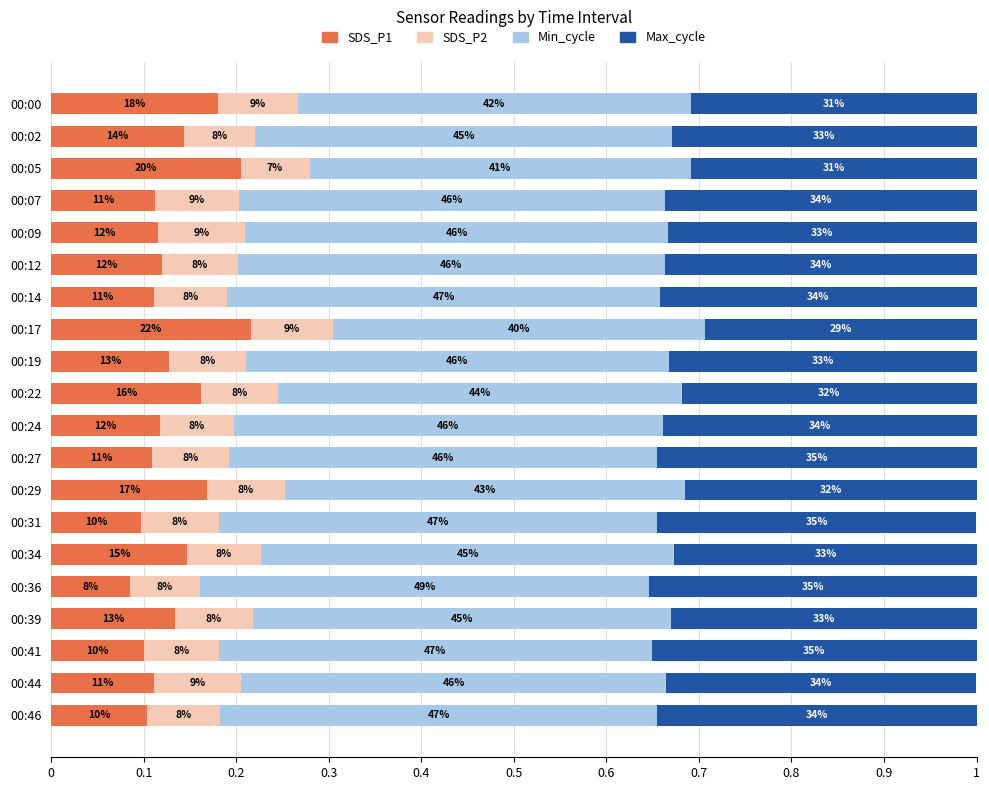

What are all the series names shown in the legend?

SDS_P1, SDS_P2, Min_cycle, Max_cycle